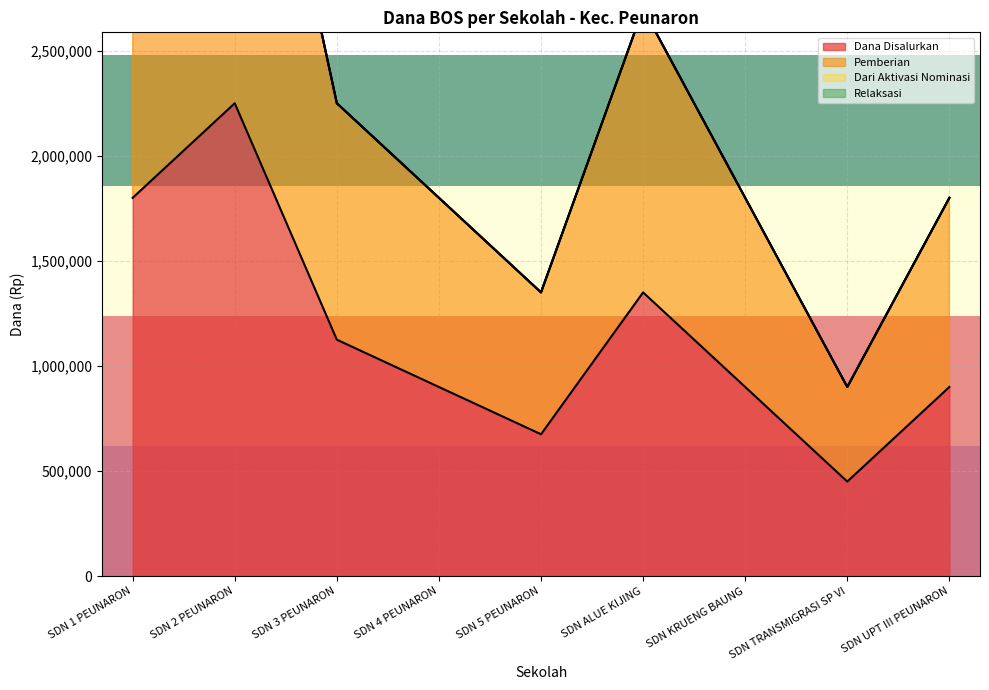

What is the highest value of the Dana Disalurkan series?

2250000